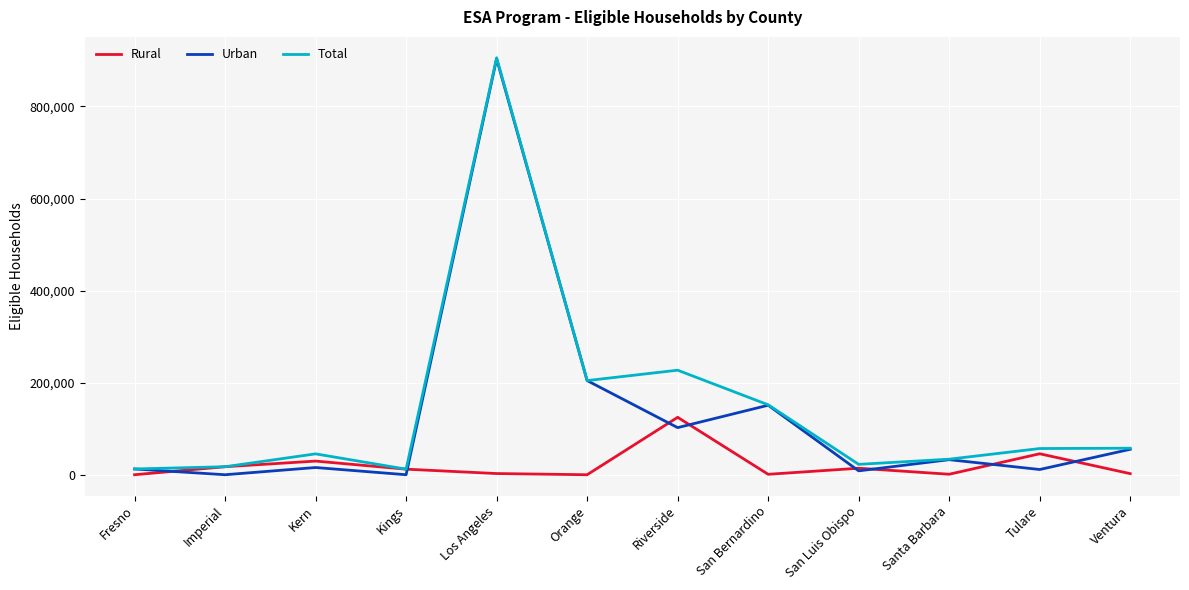

At which category is the sum across all series the highest?

Los Angeles